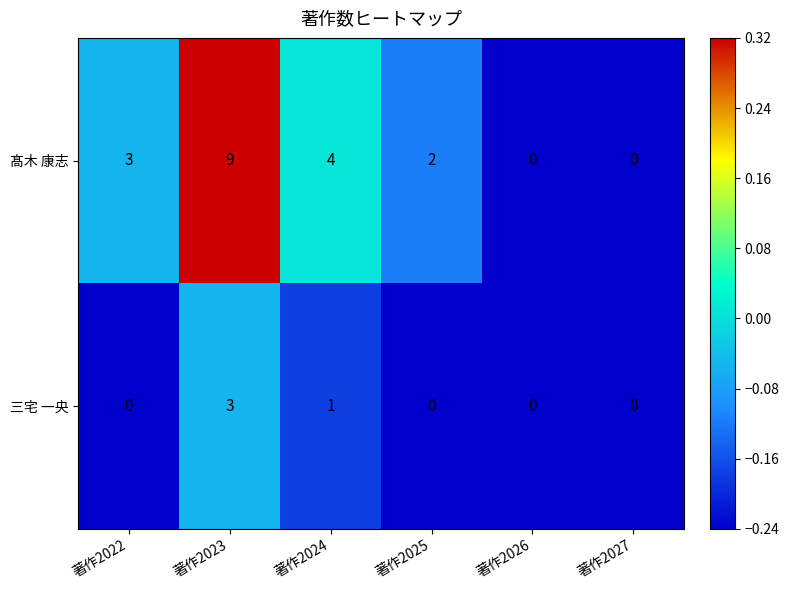

Between 著作2022 and 著作2023, which series saw the biggest shift?

髙木 康志